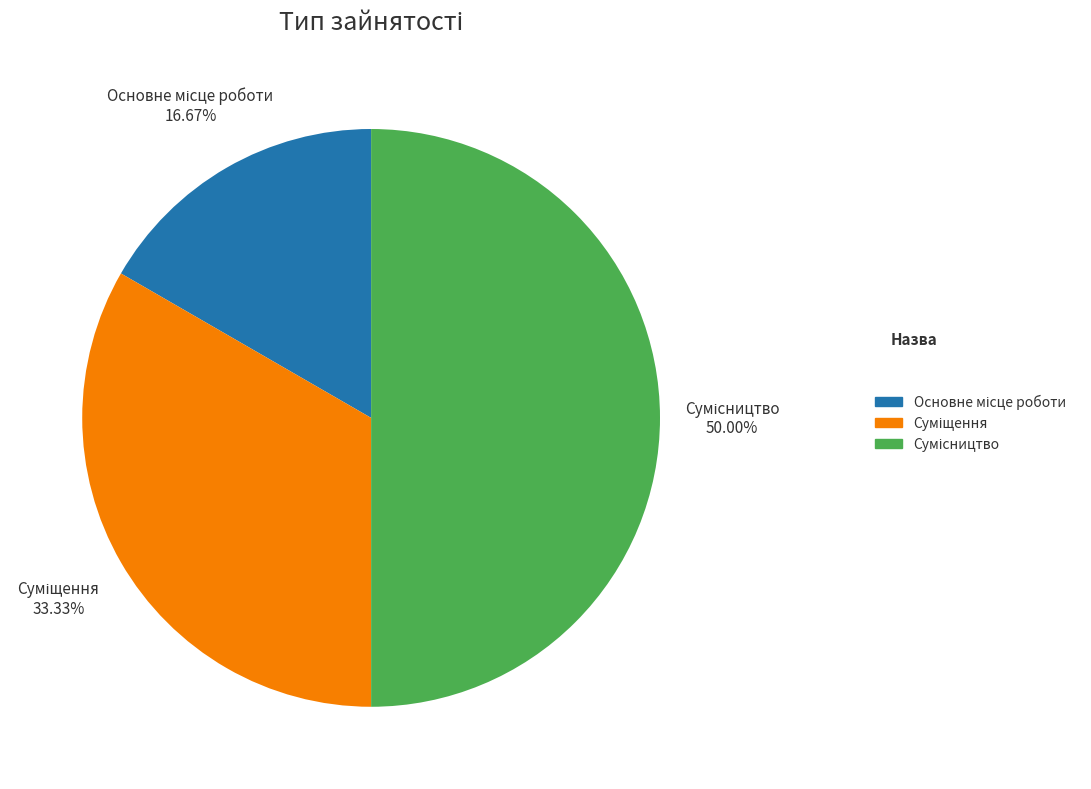

How many slices are in this pie chart?

3